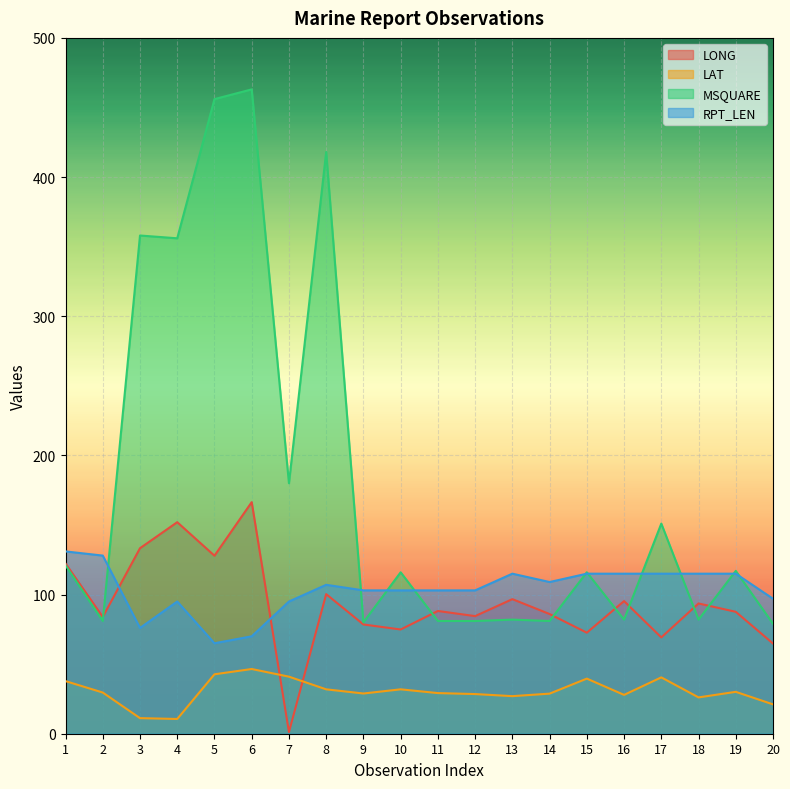

List the labels in order of LAT value, largest first.

6, 5, 7, 17, 15, 1, 8, 10, 19, 2, 11, 9, 14, 12, 16, 13, 18, 20, 3, 4